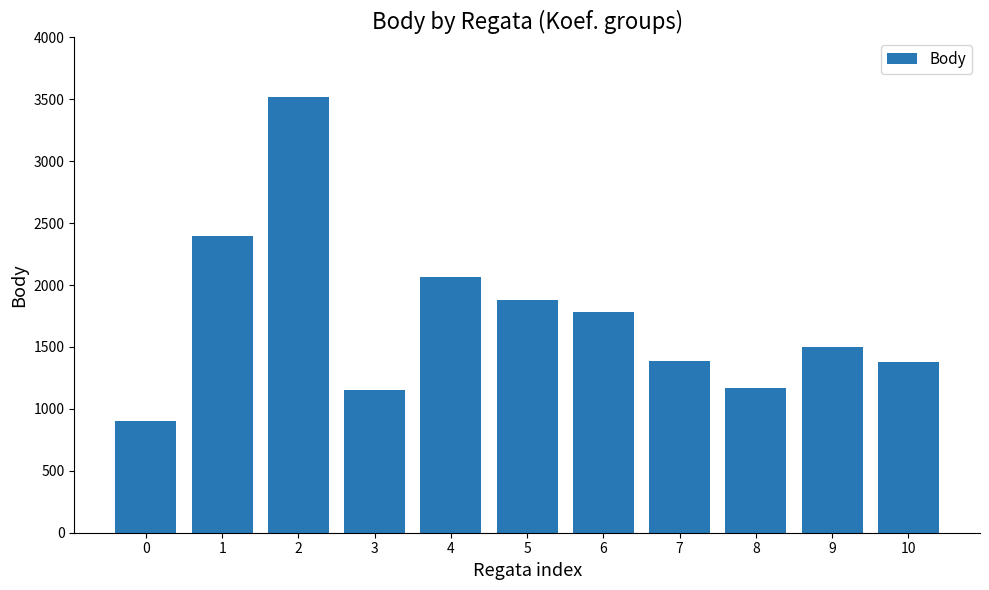

Which has a higher value, 5 or 1?

1